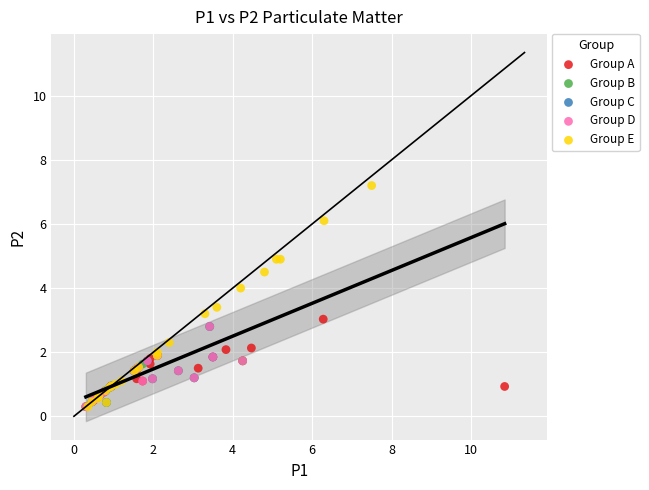

What are all the series names shown in the legend?

Group A, Group B, Group C, Group D, Group E